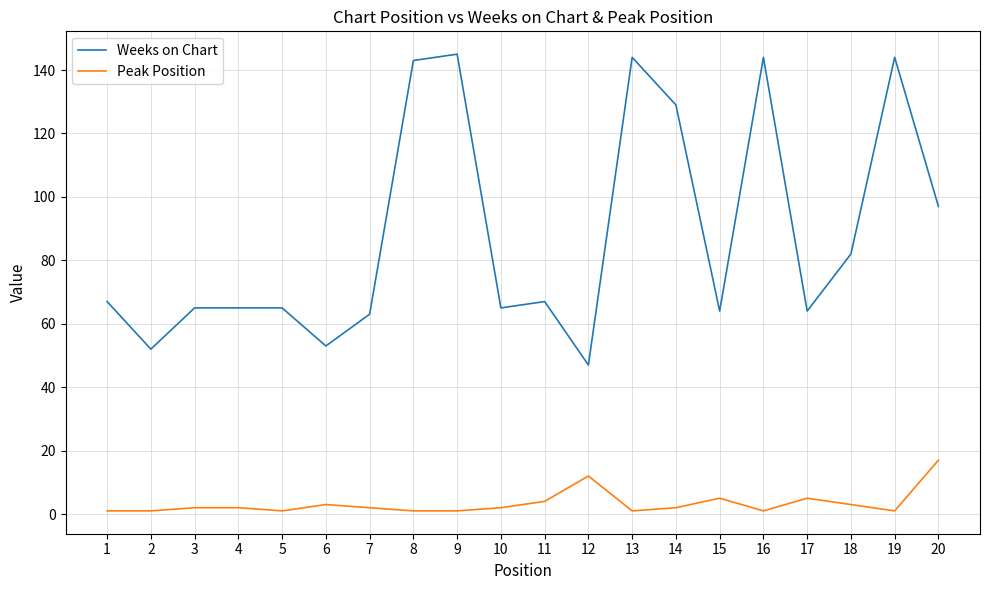

Reading left to right, transcribe all the data shown in this chart.

Weeks on Chart: 1=67	2=52	3=65	4=65	5=65	6=53	7=63	8=143	9=145	10=65	11=67	12=47	13=144	14=129	15=64	16=144	17=64	18=82	19=144	20=97
Peak Position: 1=1	2=1	3=2	4=2	5=1	6=3	7=2	8=1	9=1	10=2	11=4	12=12	13=1	14=2	15=5	16=1	17=5	18=3	19=1	20=17